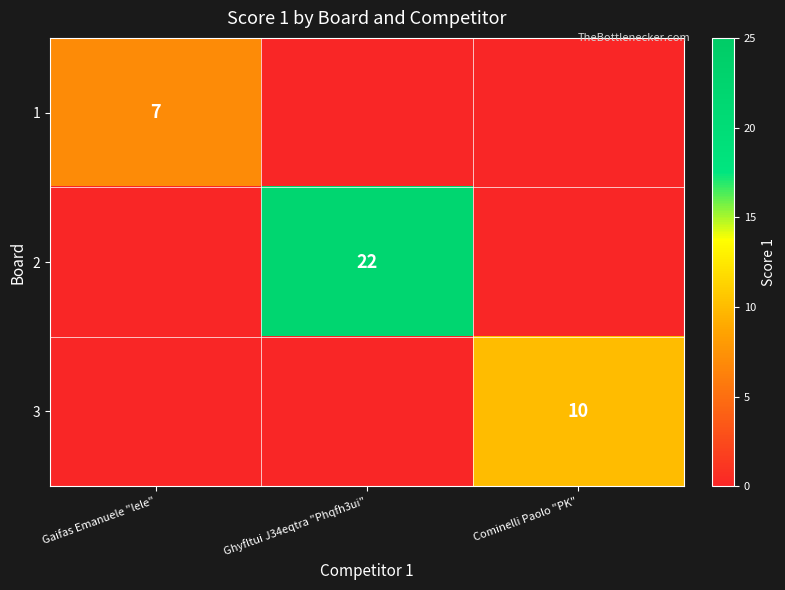

The value of 3 at Cominelli Paolo "PK" is 15. True or false?

False